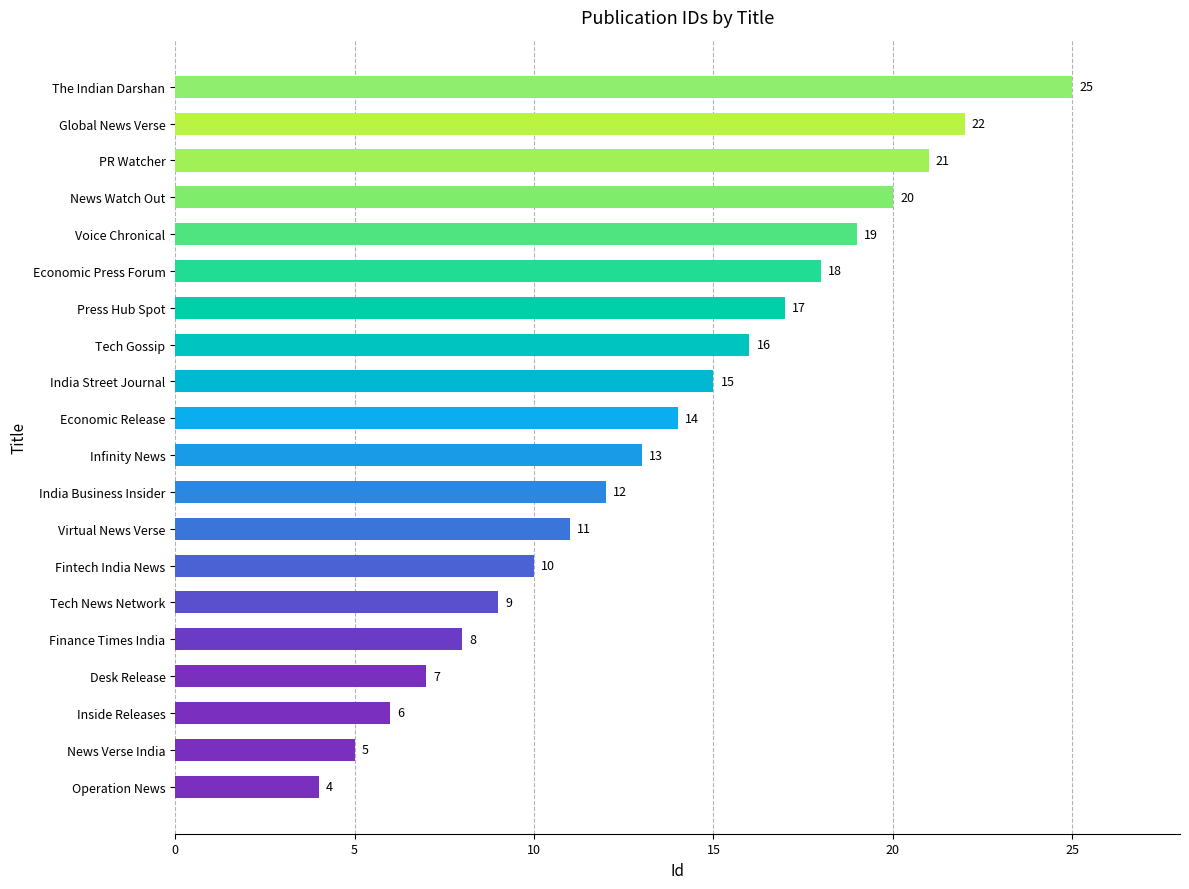

True or false: the data shows 25 at The Indian Darshan.

True